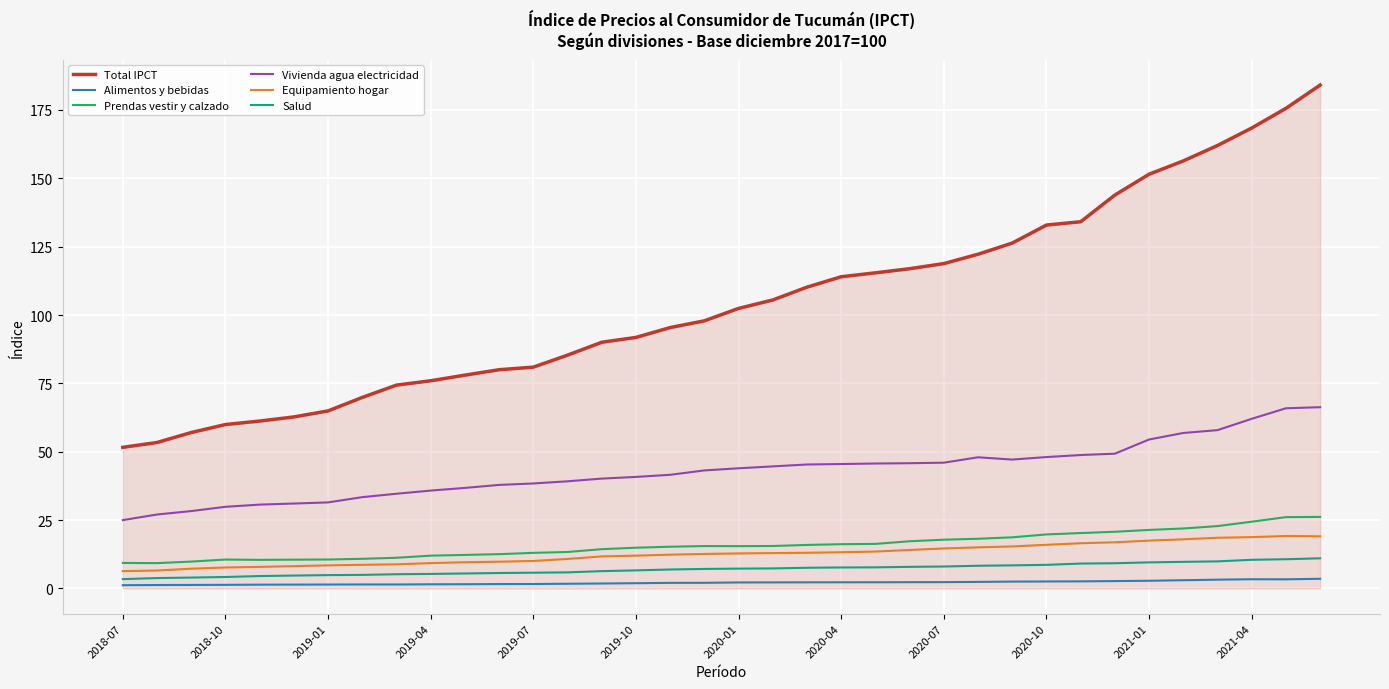

What is the lowest value of the Total IPCT series?

51.6